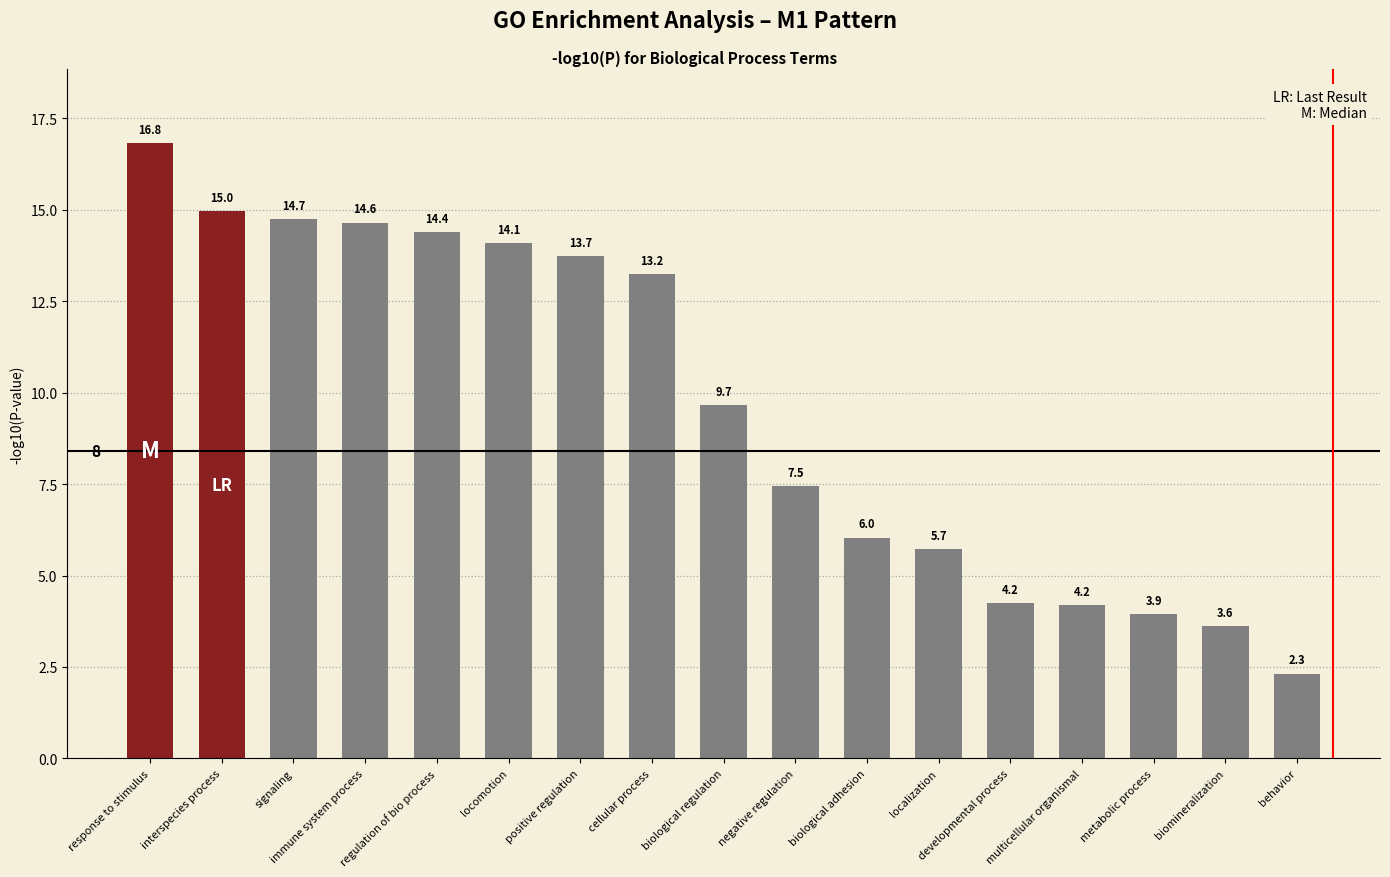

Is it true that the value at behavior is 1.1?

False